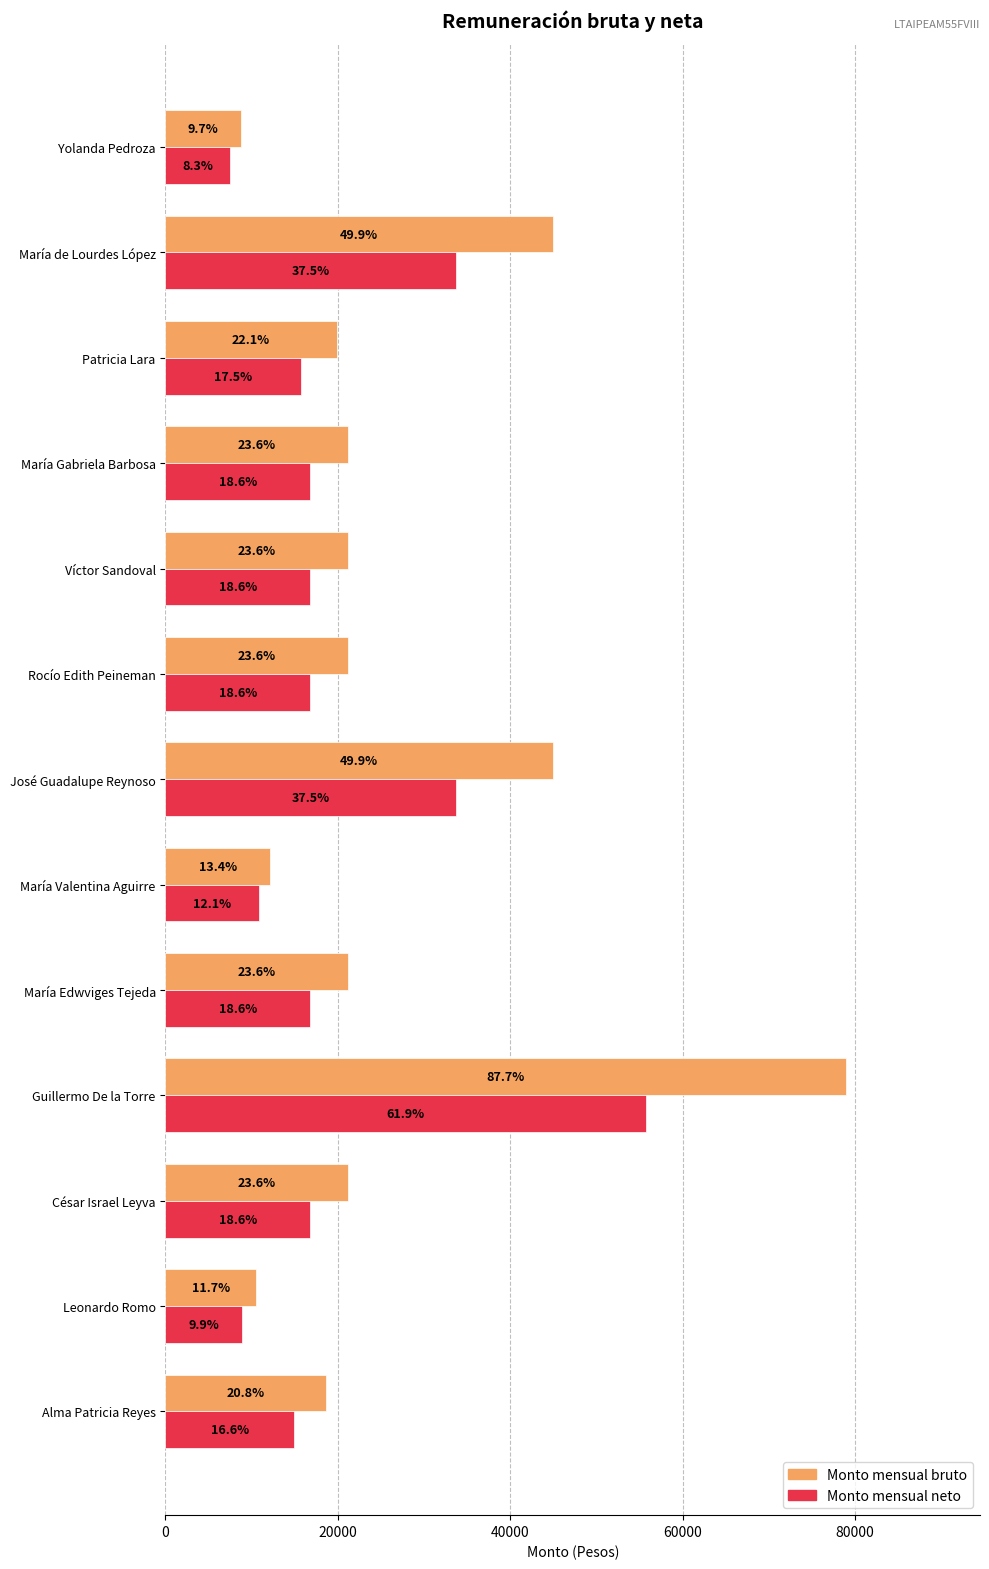

What are all the series names shown in the legend?

Monto mensual bruto, Monto mensual neto